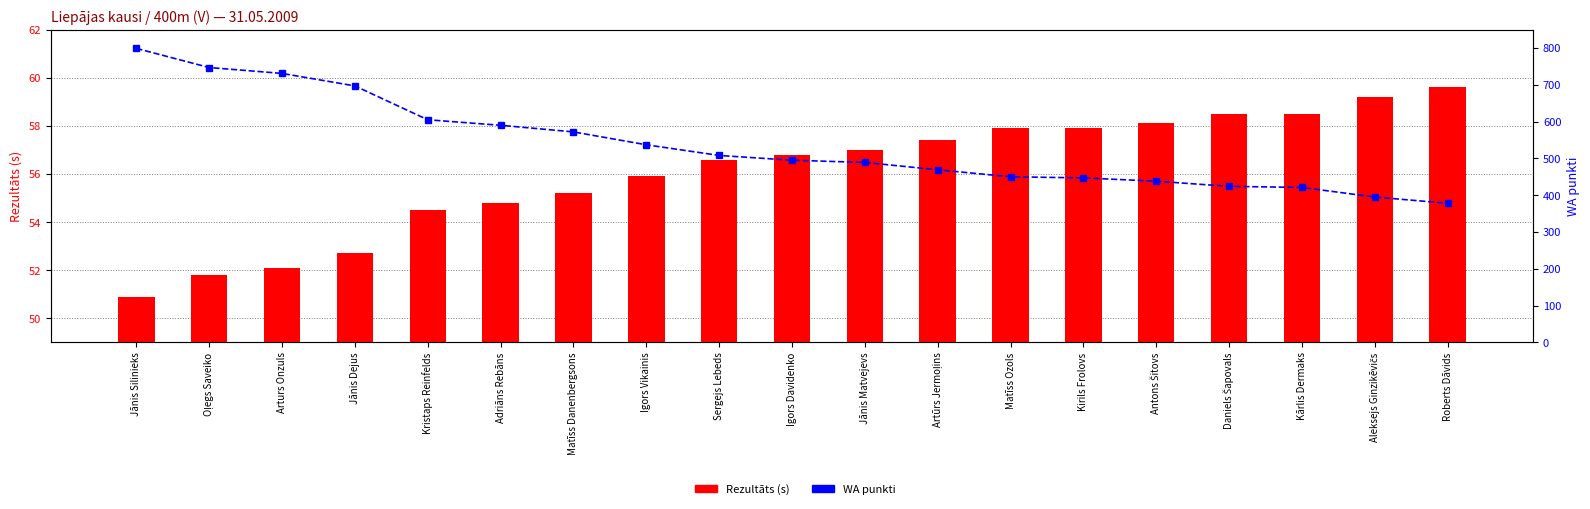

What is the sum of all WA values?

10192.0